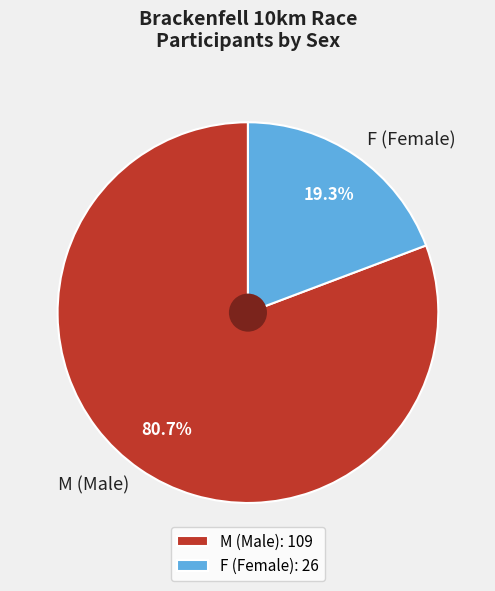

Does F (Female) represent more than half of the total?

No